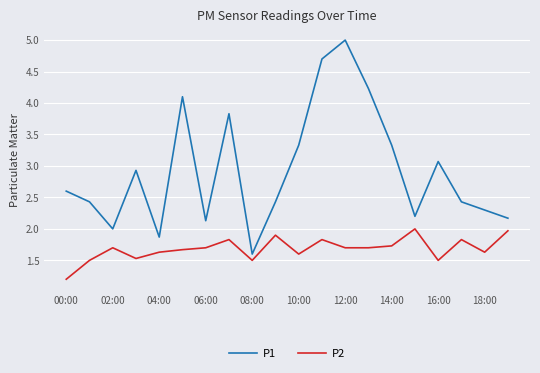

Which series has the largest range (max minus min)?

P1